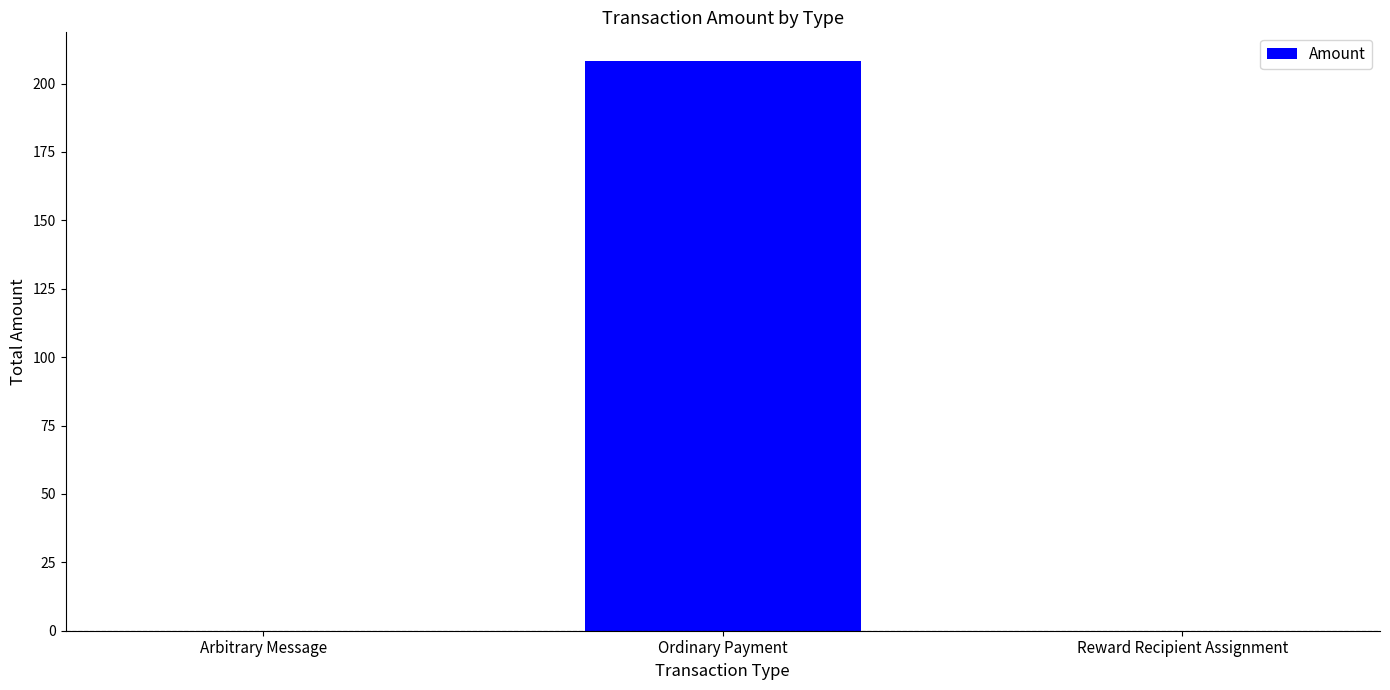

Reading left to right, list all the values displayed in this chart.

Arbitrary Message=0.0	Ordinary Payment=208.3	Reward Recipient Assignment=0.0